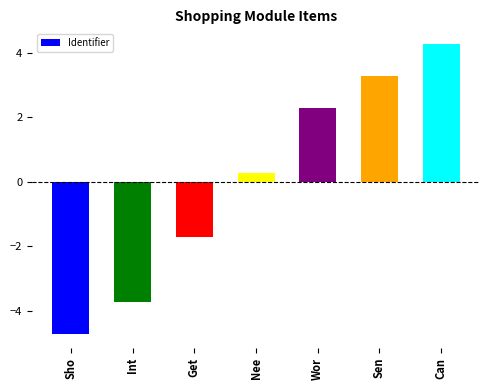

Rank the categories by value from lowest to highest.

Sho, Int, Get, Nee, Wor, Sen, Can